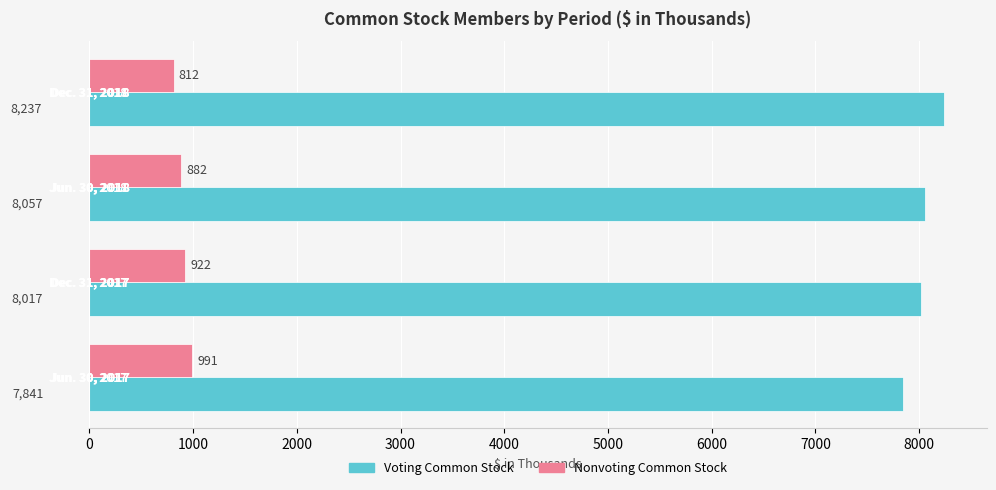

What is the minimum value shown in the chart?

812